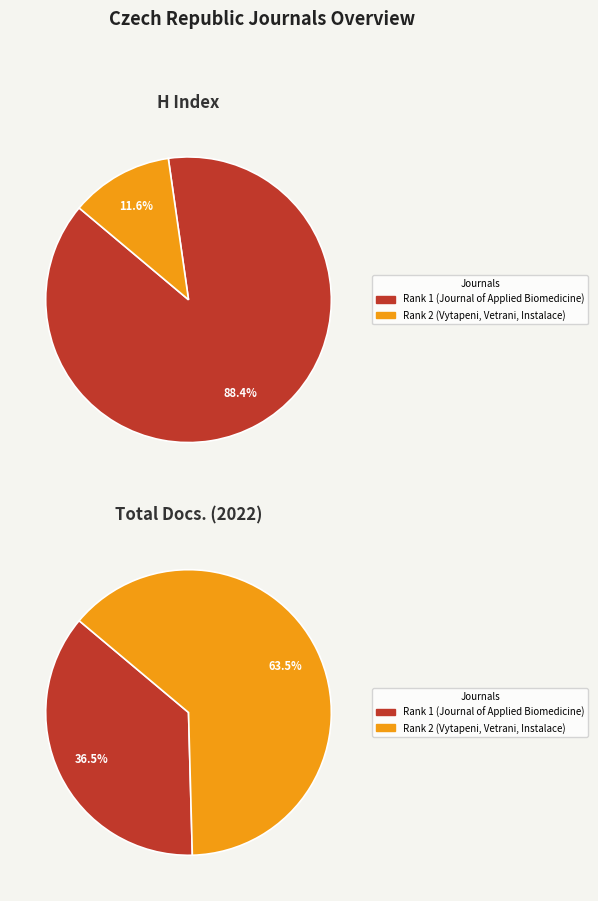

What is the majority slice?

Rank 2 (Vytapeni, Vetrani, Instalace)